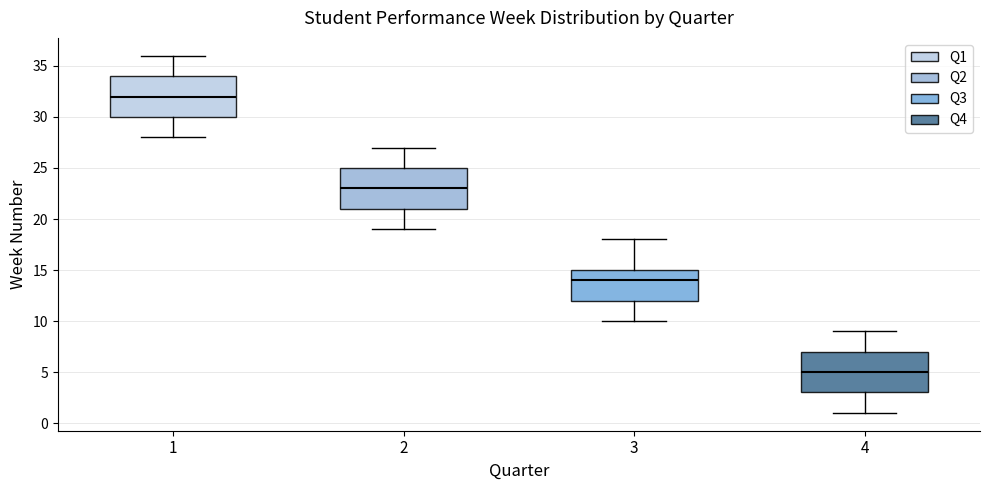

Which box's median line is the lowest?

4